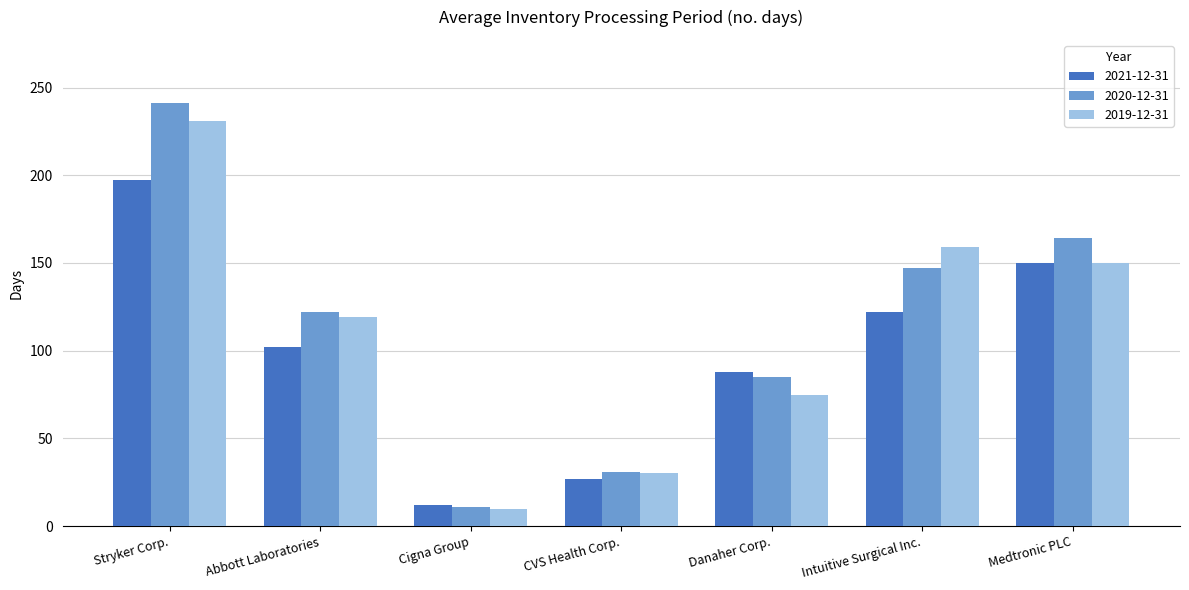

Reading left to right, what are all the values shown in this chart?

2021-12-31: 197	102	12	27	88	122	150
2020-12-31: 241	122	11	31	85	147	164
2019-12-31: 231	119	10	30	75	159	150